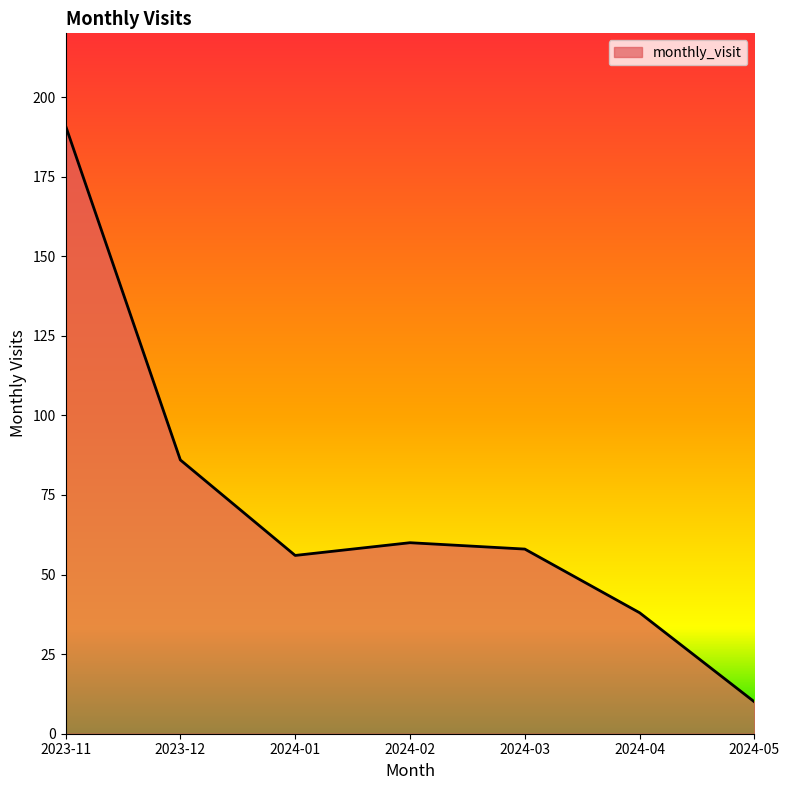

Approximately how many times larger is the value at 2023-11 compared to 2023-12?

2.2